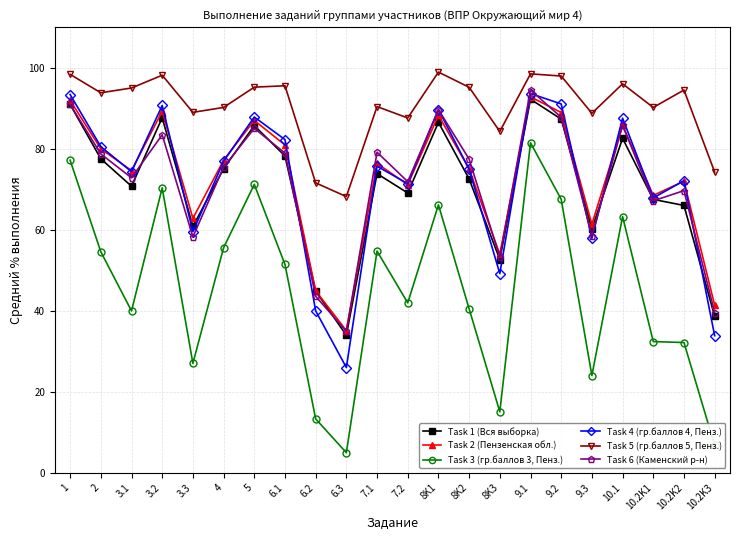

Which series has the widest spread of values?

Task 3 (гр.баллов 3, Пенз.)